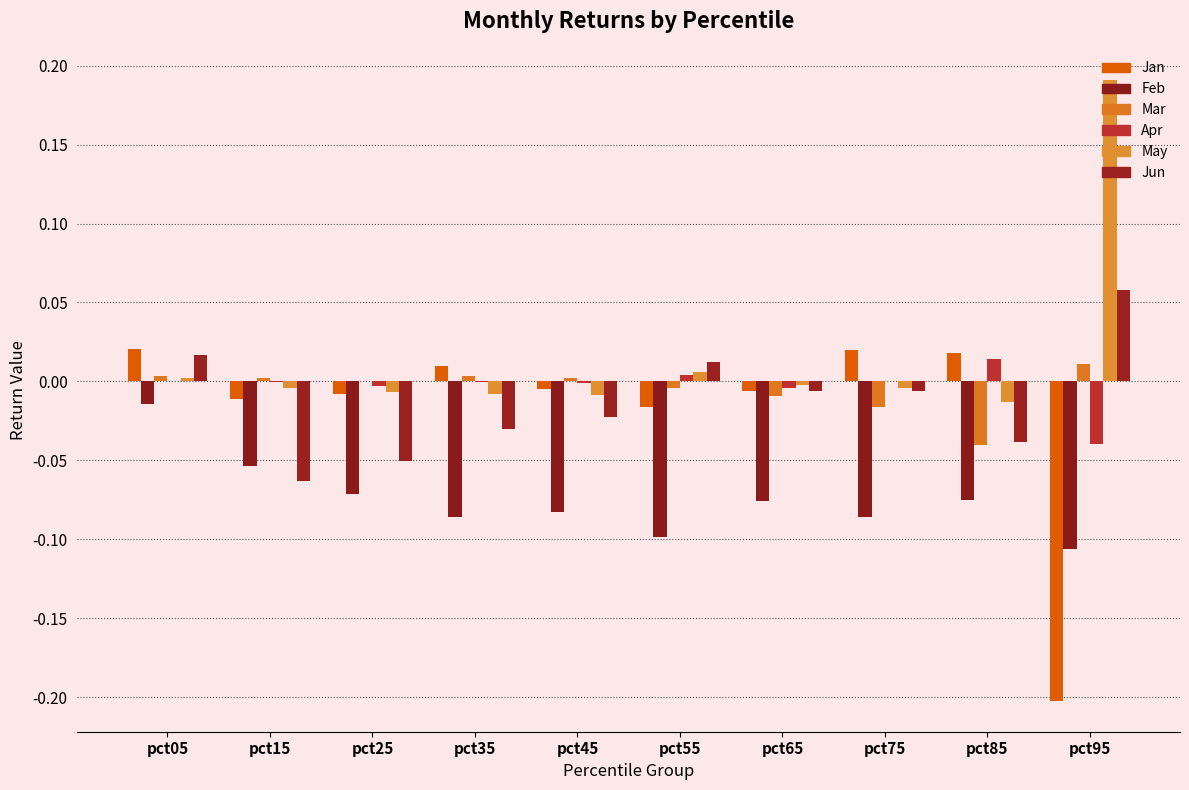

Which has a higher value, pct85 or pct75?

pct75